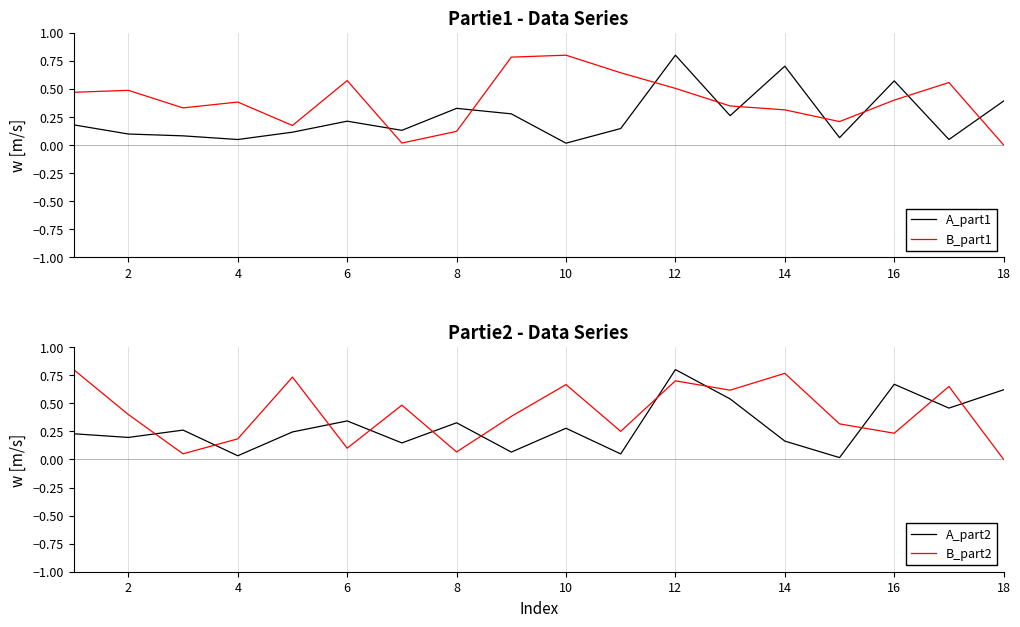

What is the average value of the B_part2 series?

0.4